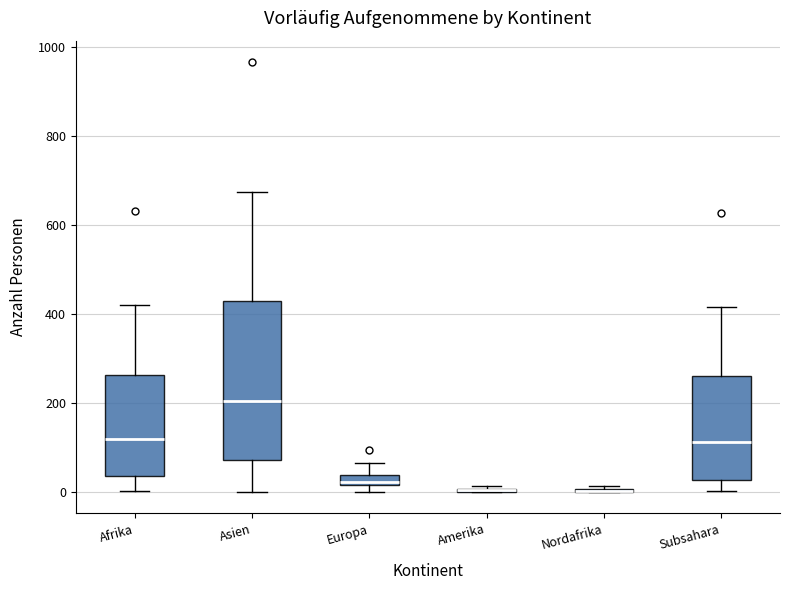

Where does the median line of the box for Asien sit on the y-axis? The values are not printed on the chart, so give them approximately, as read against the axis.

200